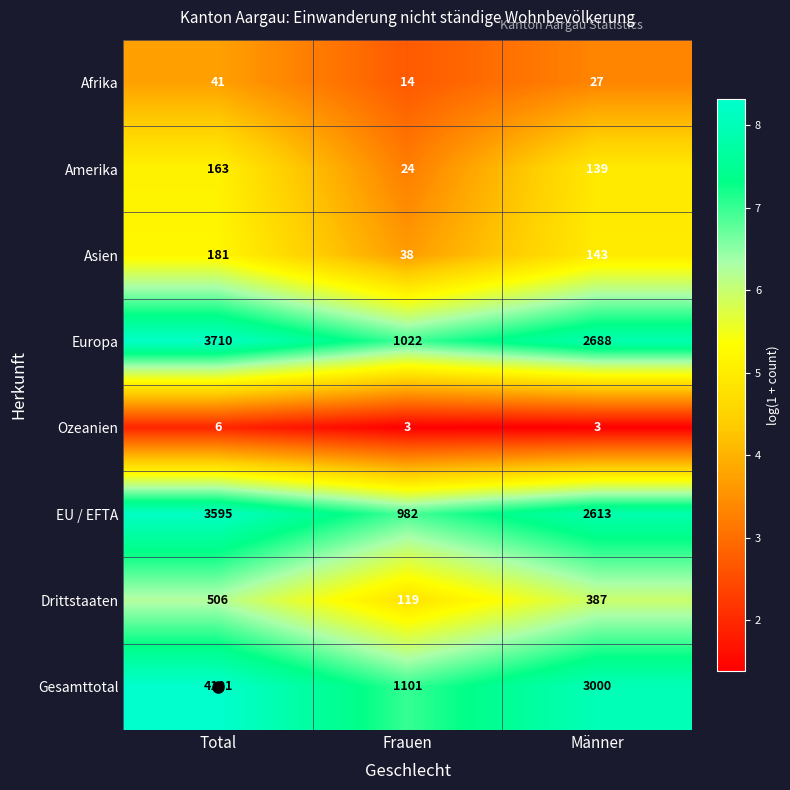

Which series has the largest total across all categories?

Gesamttotal